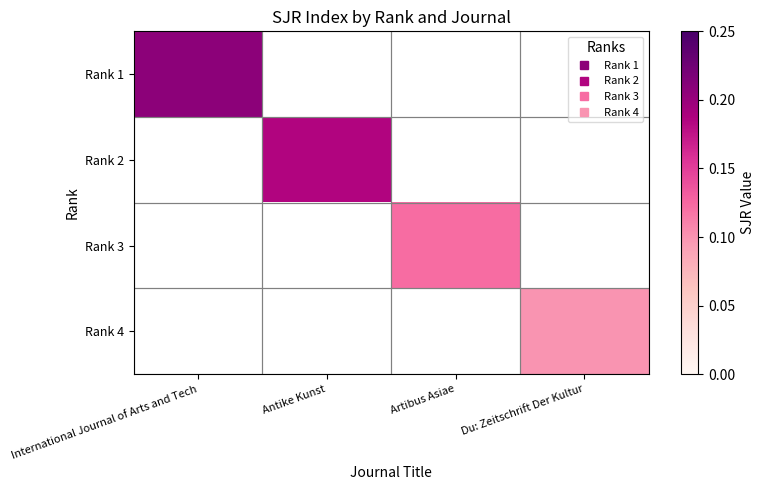

Which series changed the most between International Journal of Arts and Tech and Artibus Asiae?

Rank 1